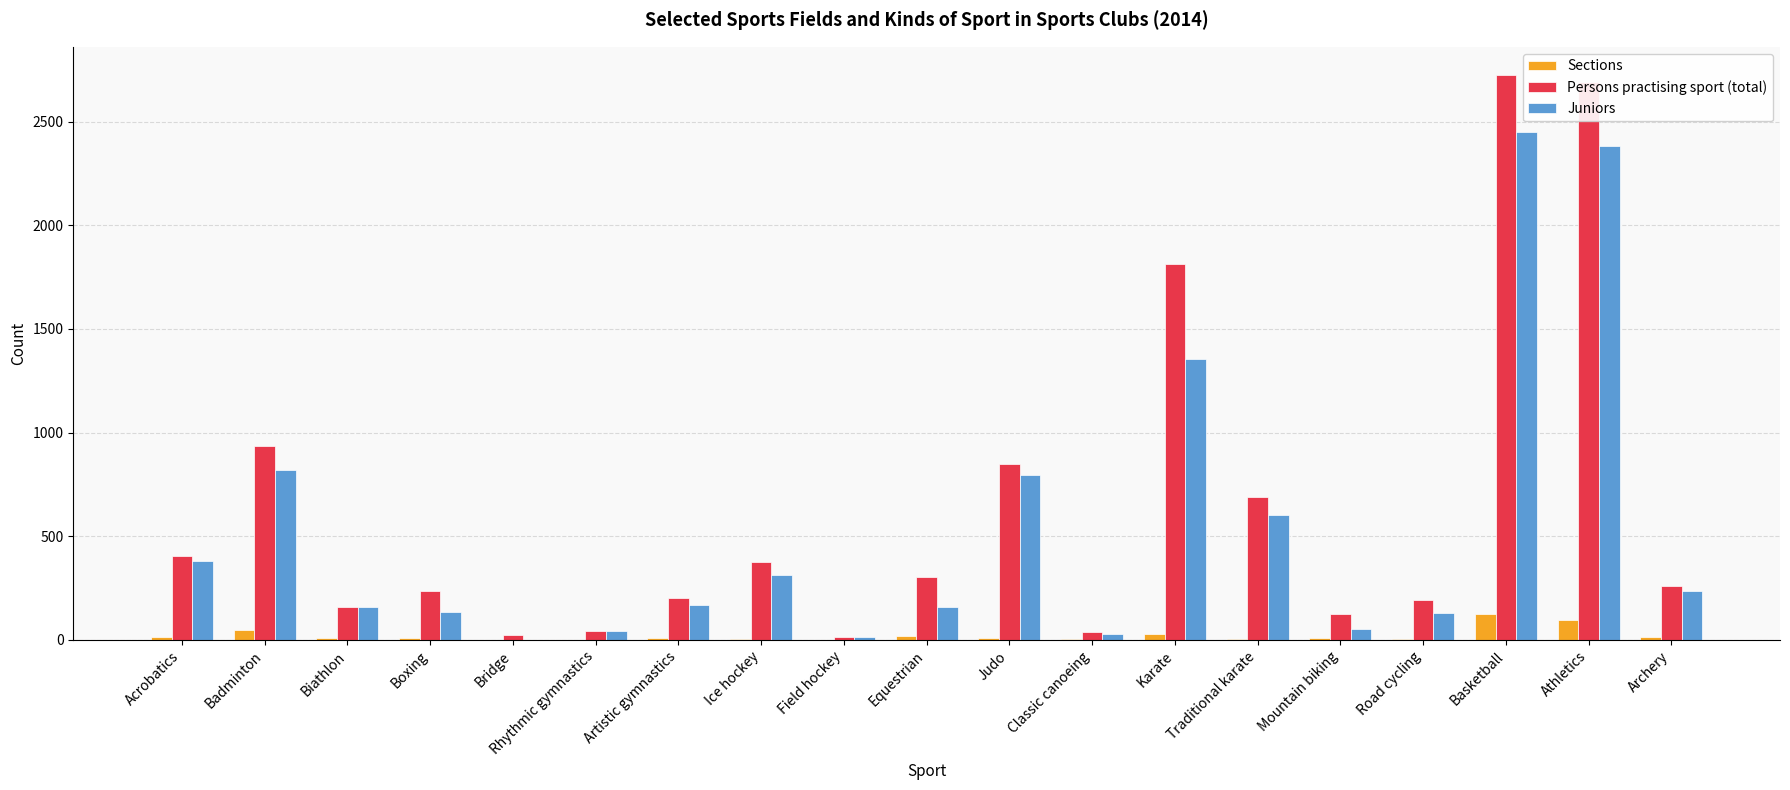

What is the greatest value displayed?

2725